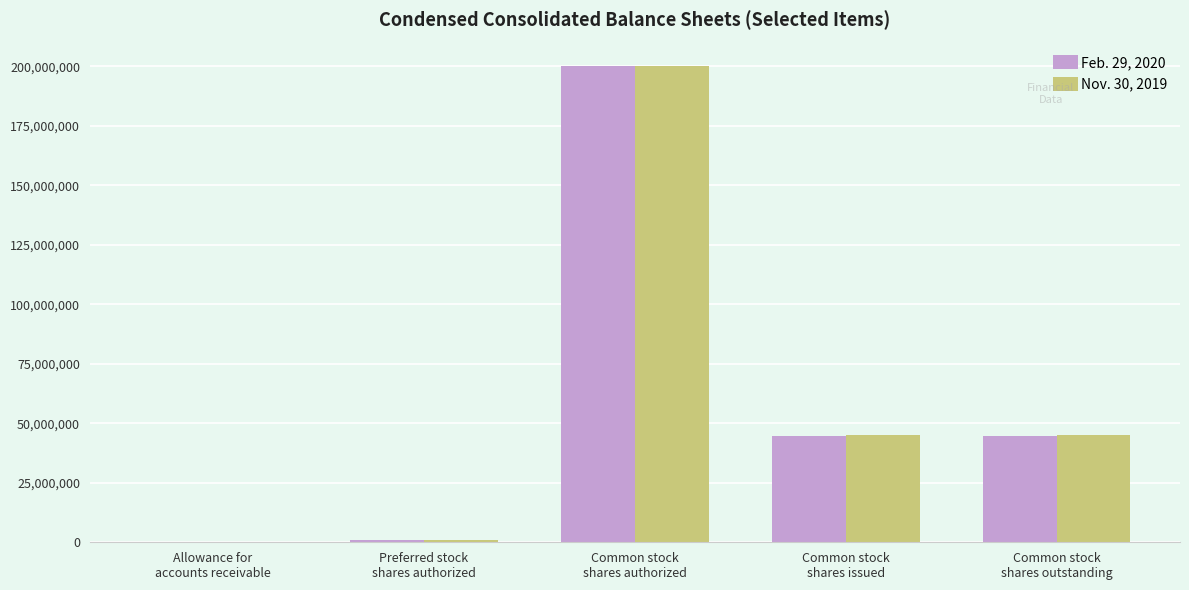

What is the greatest value displayed?

200000000